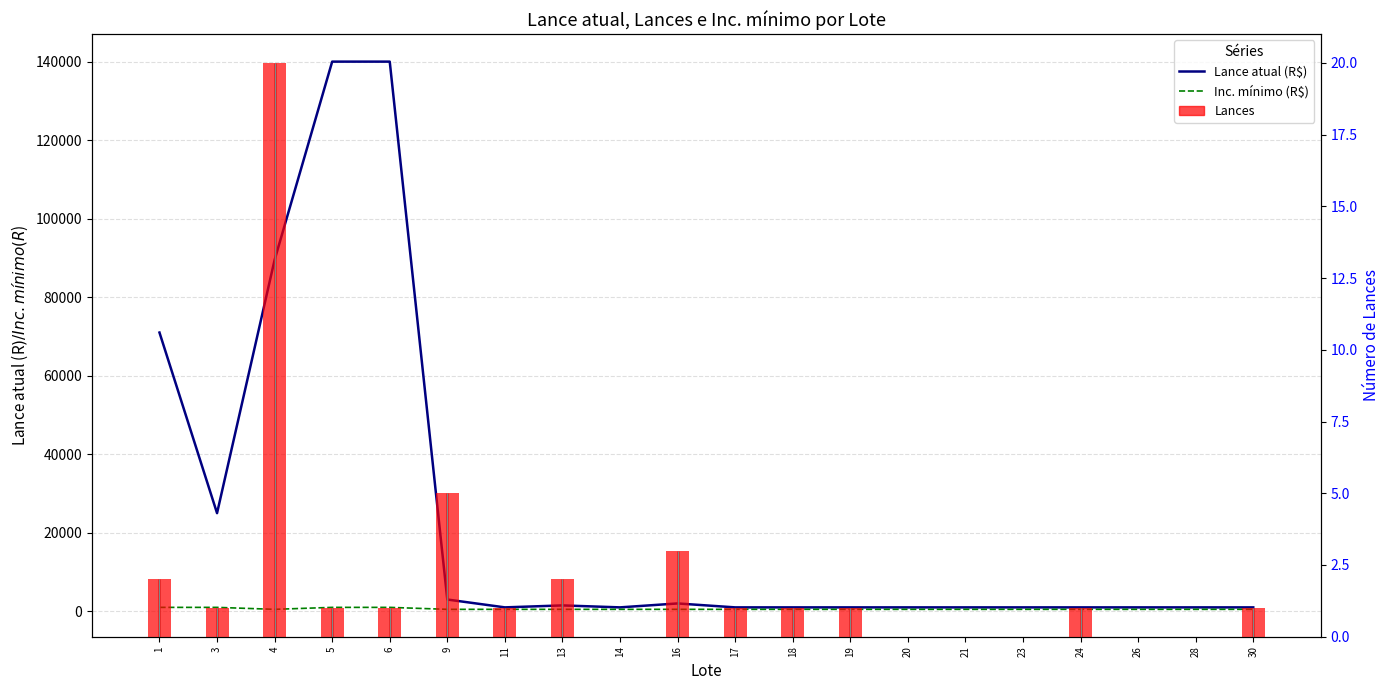

List the series in order of their peak value, highest first.

Lance atual (R$), Inc. mínimo (R$), Lances